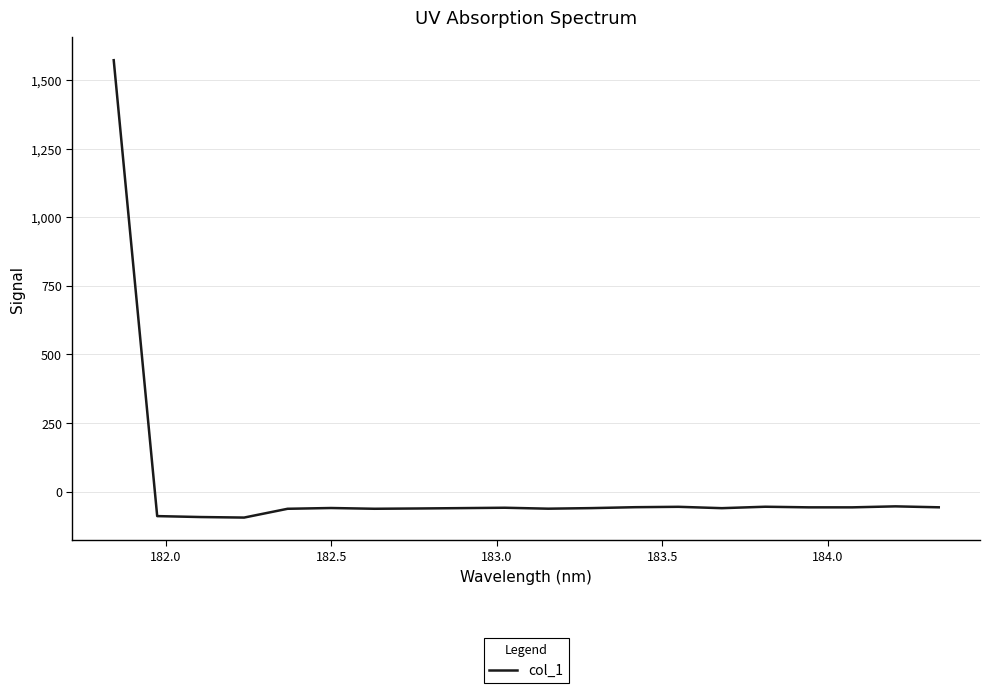

What is the greatest value displayed?

1572.0